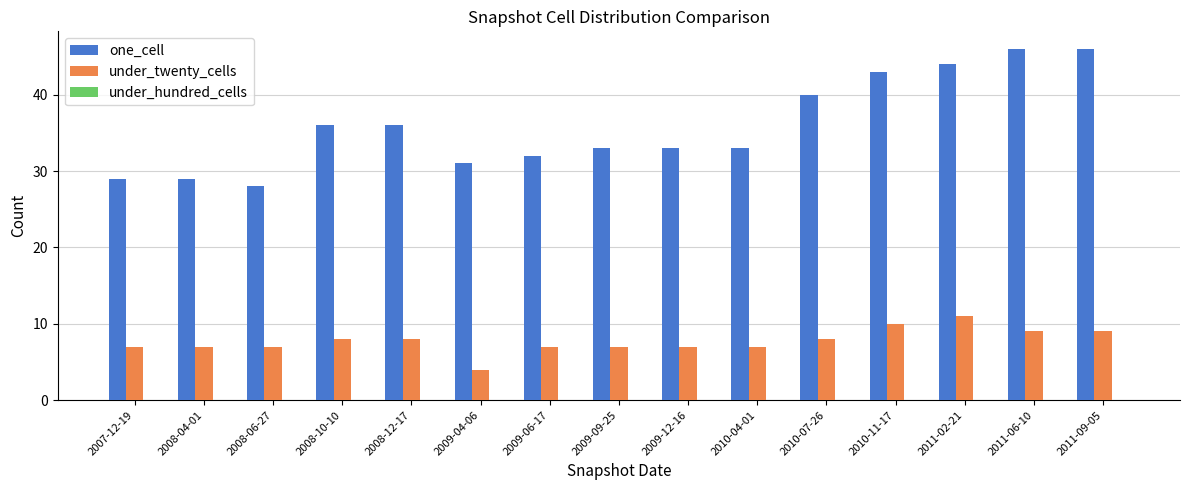

Rank the series by their average value, from highest to lowest.

one_cell, under_twenty_cells